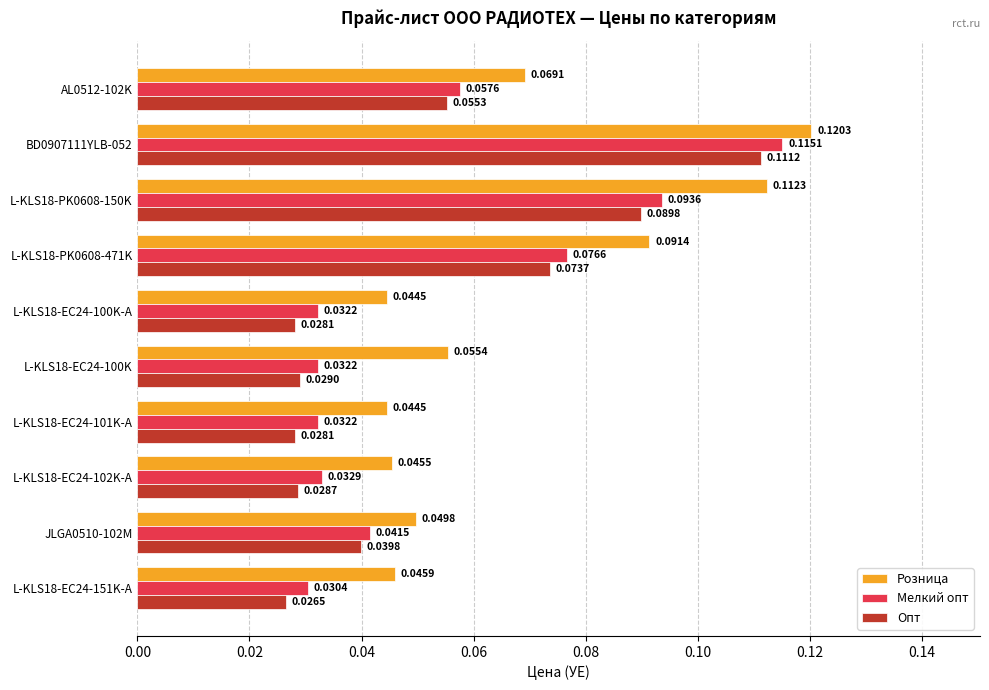

Rank the series by their maximum value, from highest to lowest.

Розница, Мелкий опт, Опт